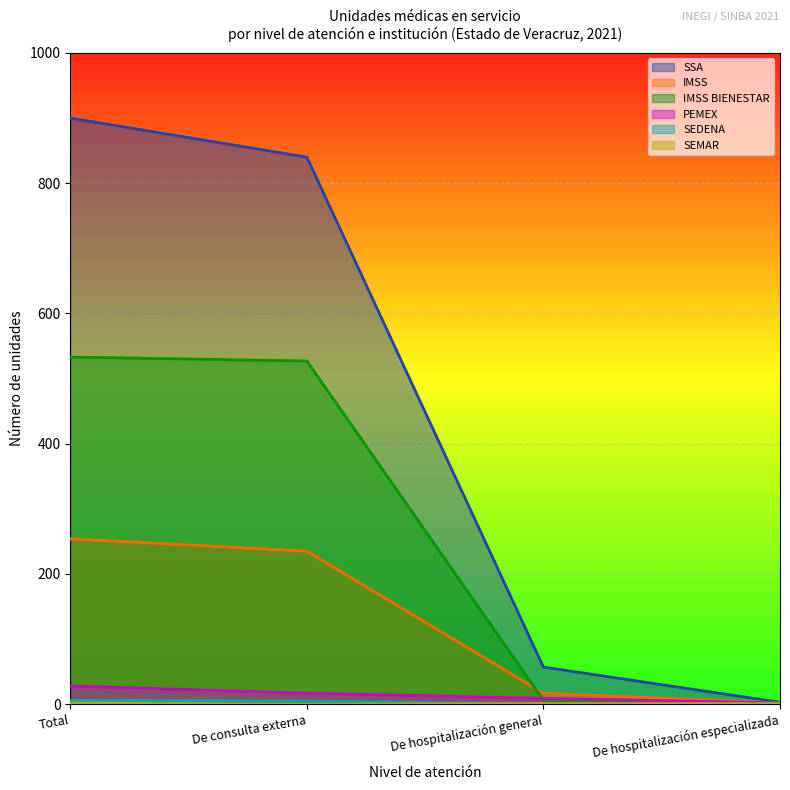

What are all the series names shown in the legend?

SSA, IMSS, IMSS BIENESTAR, PEMEX, SEDENA, SEMAR